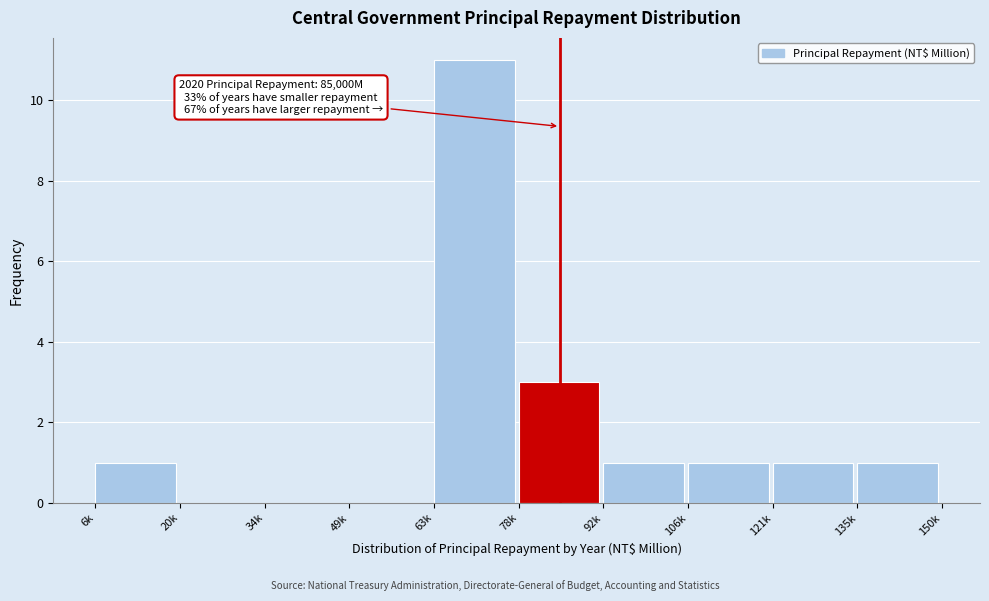

Reading left to right, transcribe all the data shown in this chart.

6k=1	20k=0	34k=0	49k=0	63k=11	78k=3	92k=1	106k=1	121k=1	135k=1